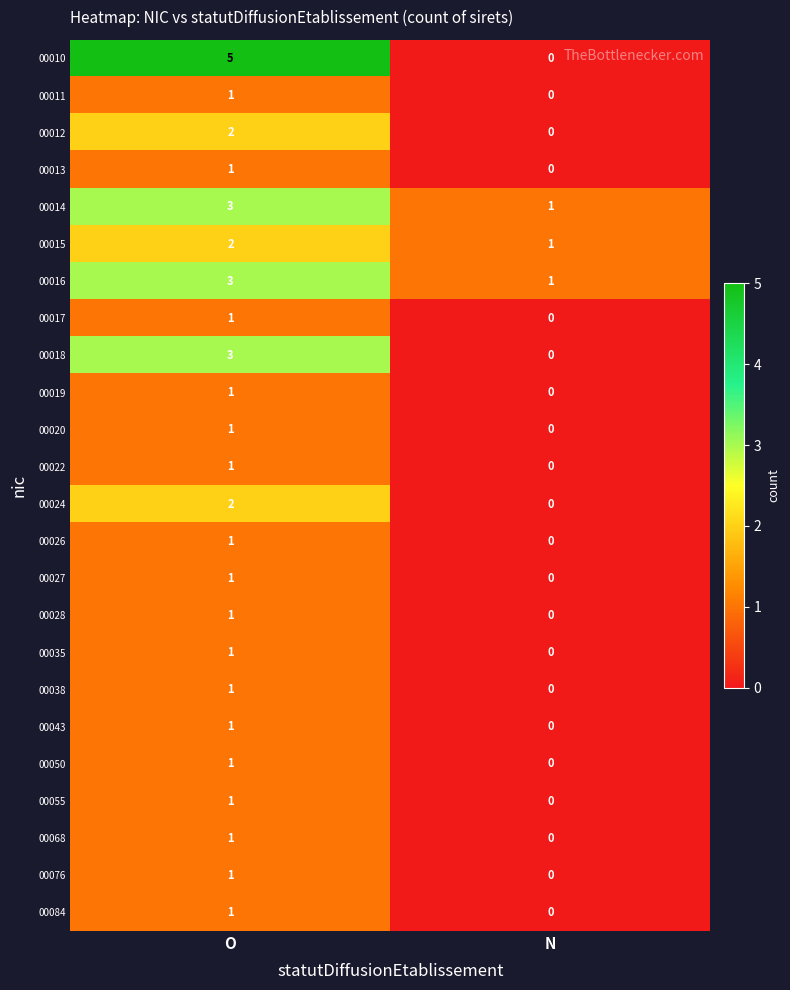

Count the number of categories in the chart.

2